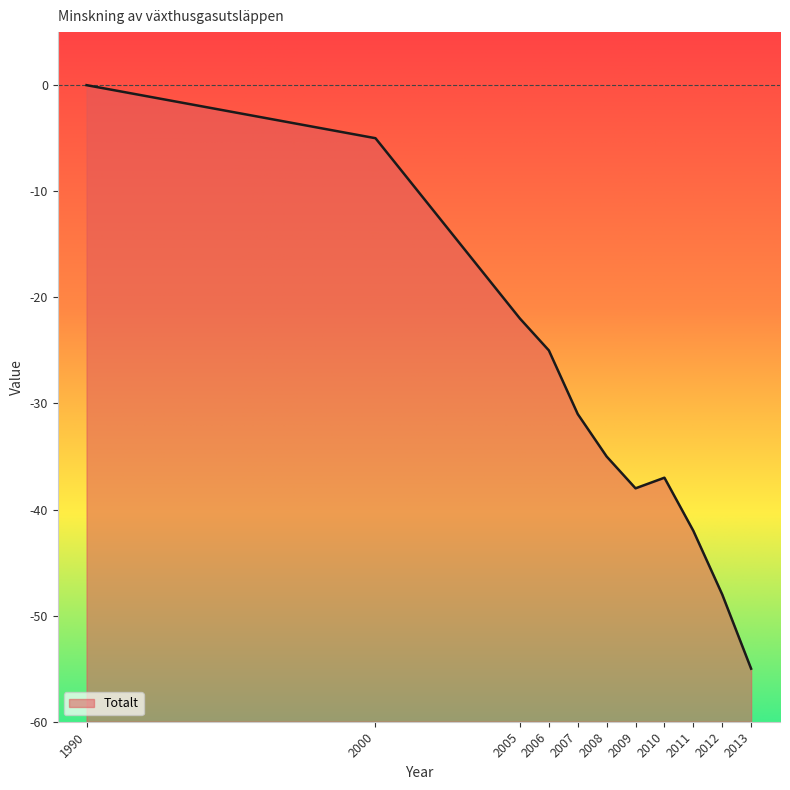

What is the approximate value at 2013, to the nearest 5?

-55